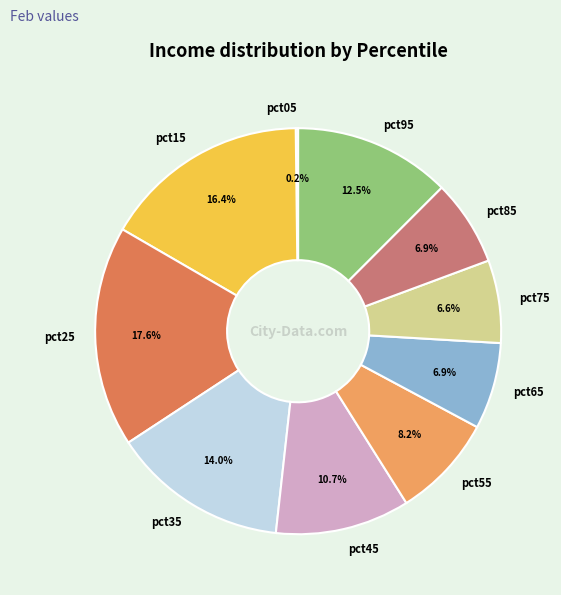

Which has a higher value, pct25 or pct15?

pct25